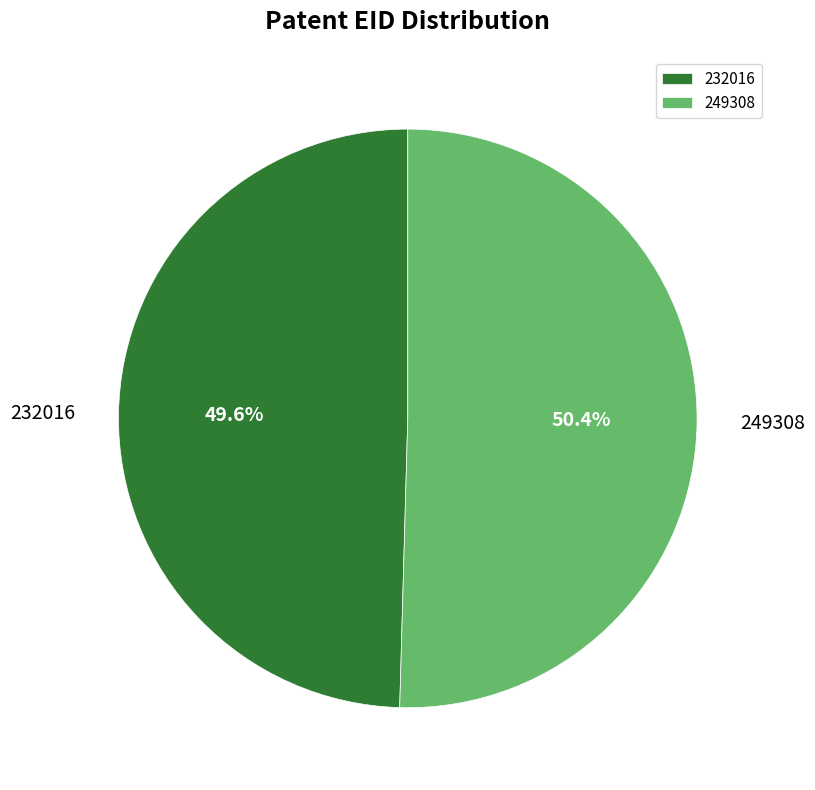

The 232016 slice represents 62% of the pie. True or false?

False